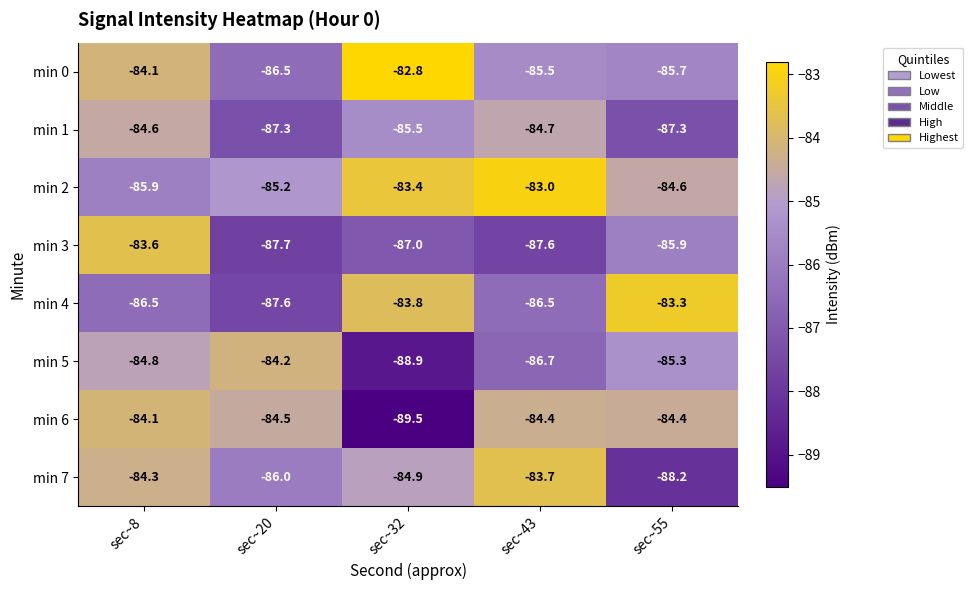

What is the difference between the maximum and minimum values in the min 5 series?

4.7